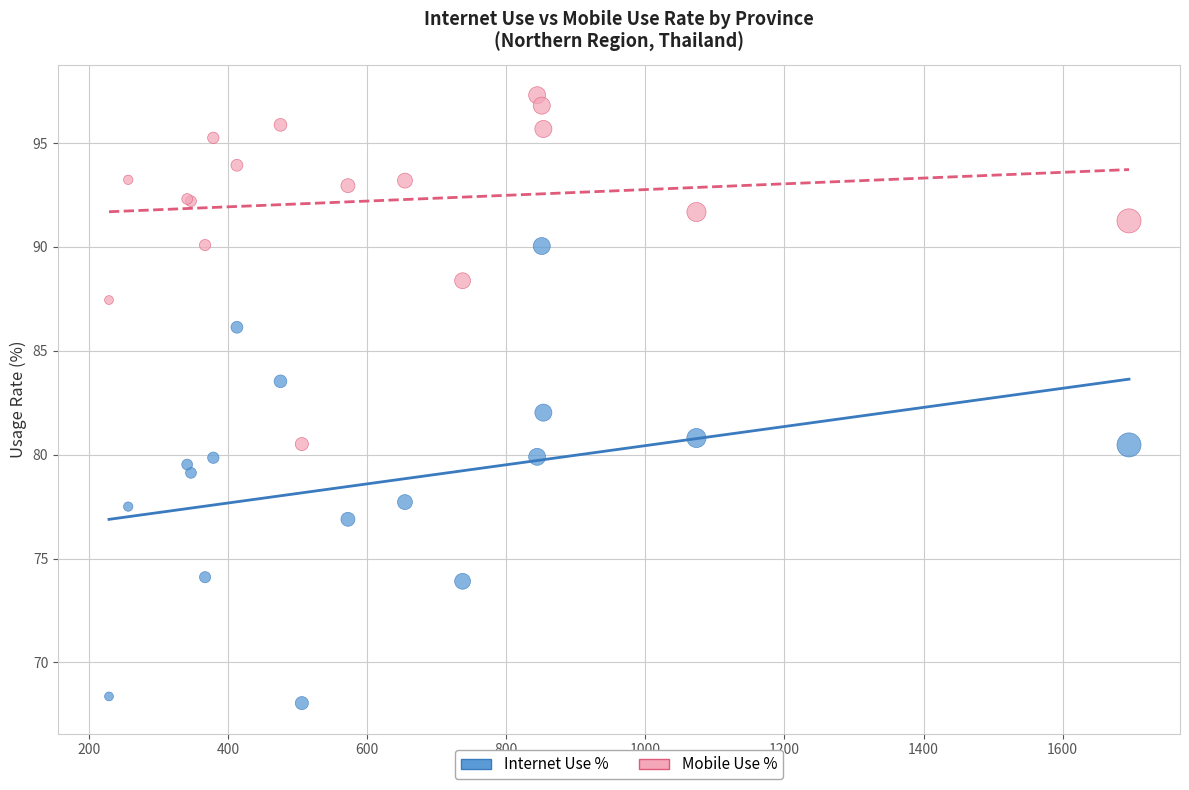

Which series contains the lowest Y value?

Internet Use %